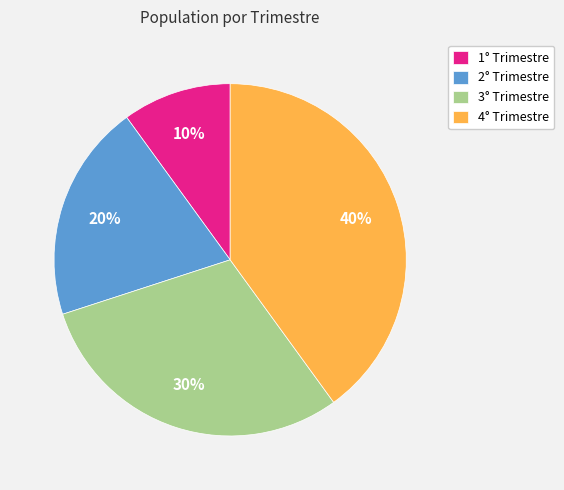

True or false: 4° Trimestre accounts for 25% of the total.

False